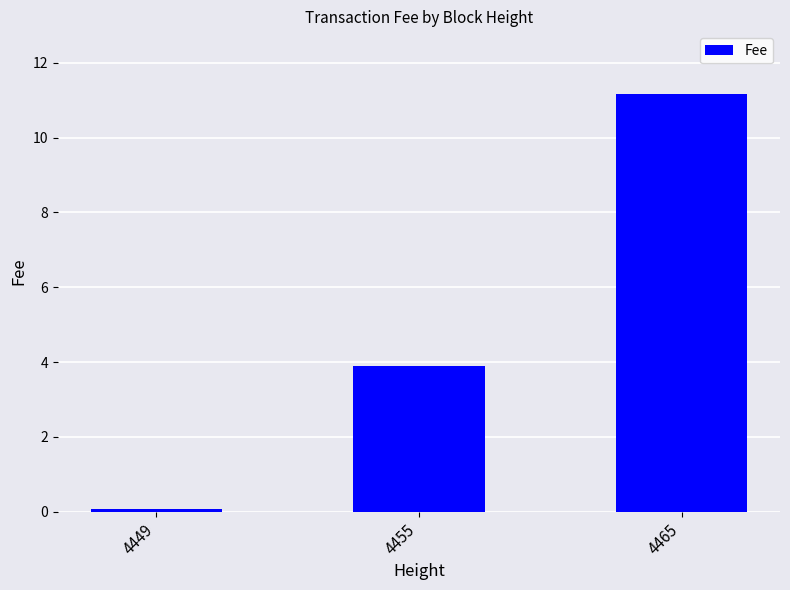

What is the difference between the second highest and minimum values?

3.8